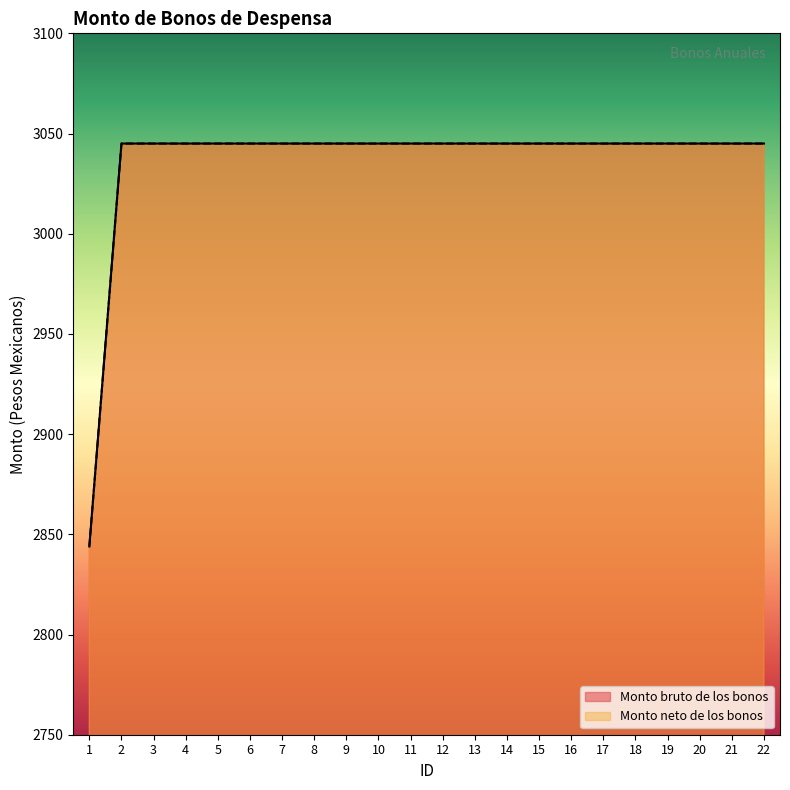

Rank the categories by Monto bruto de los bonos value from highest to lowest.

2, 3, 4, 5, 6, 7, 8, 9, 10, 11, 12, 13, 14, 15, 16, 17, 18, 19, 20, 21, 22, 1